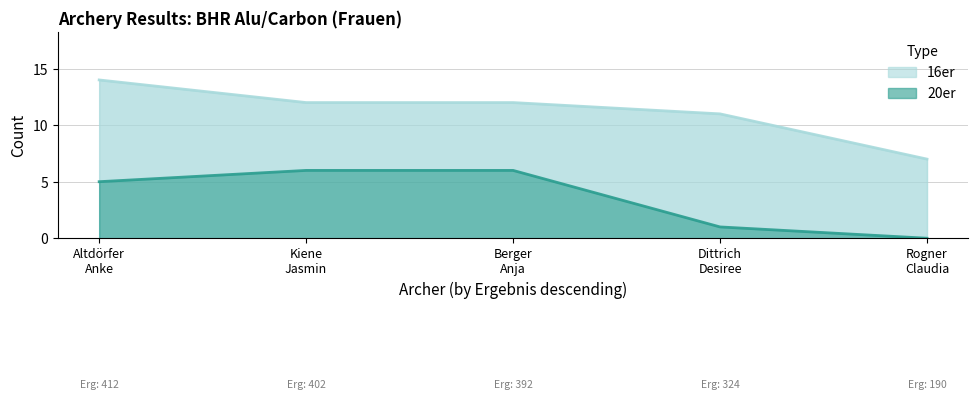

What is the approximate value of 16er at Kiene
Jasmin?

12